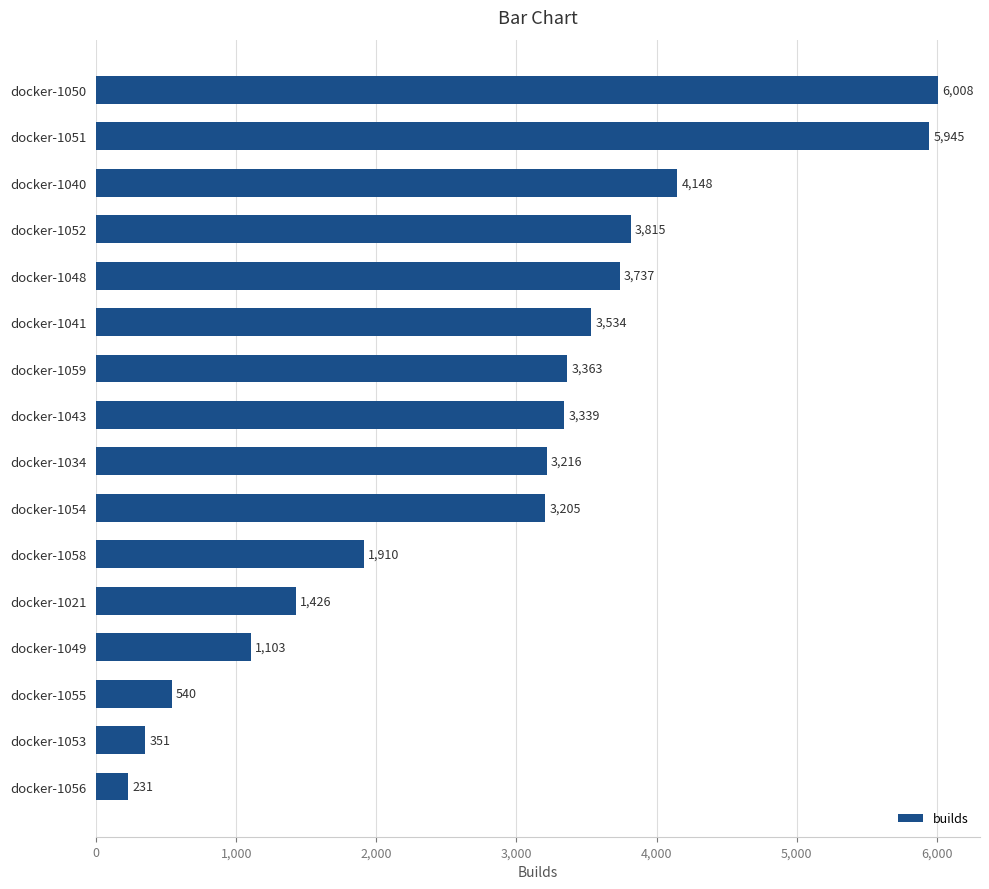

Which category has the highest value across all series?

docker-1050